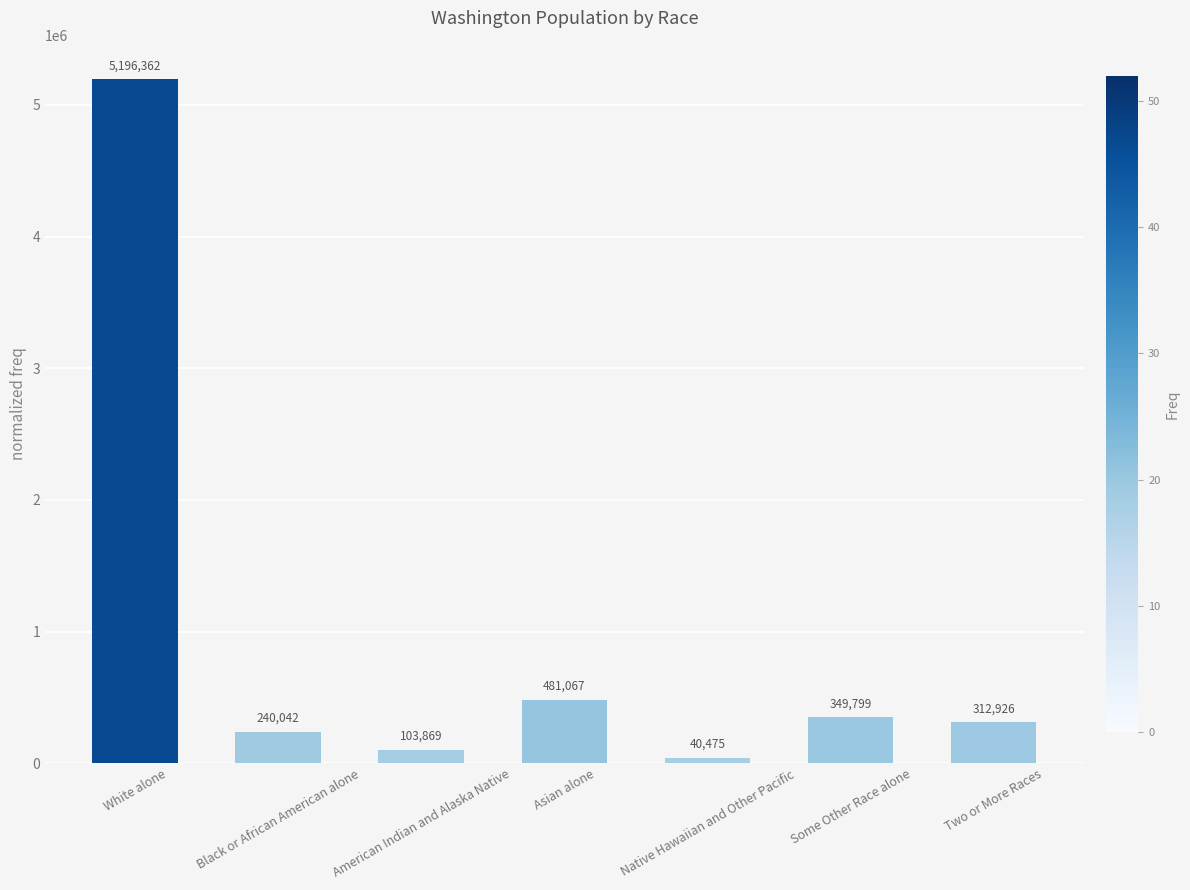

What is the difference between the maximum and minimum values?

5155887